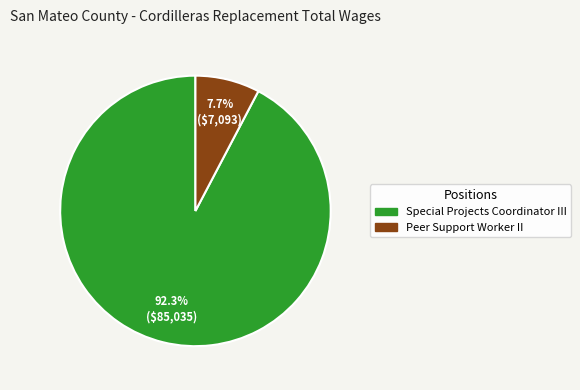

To the nearest percent, what is the average slice percentage?

50%